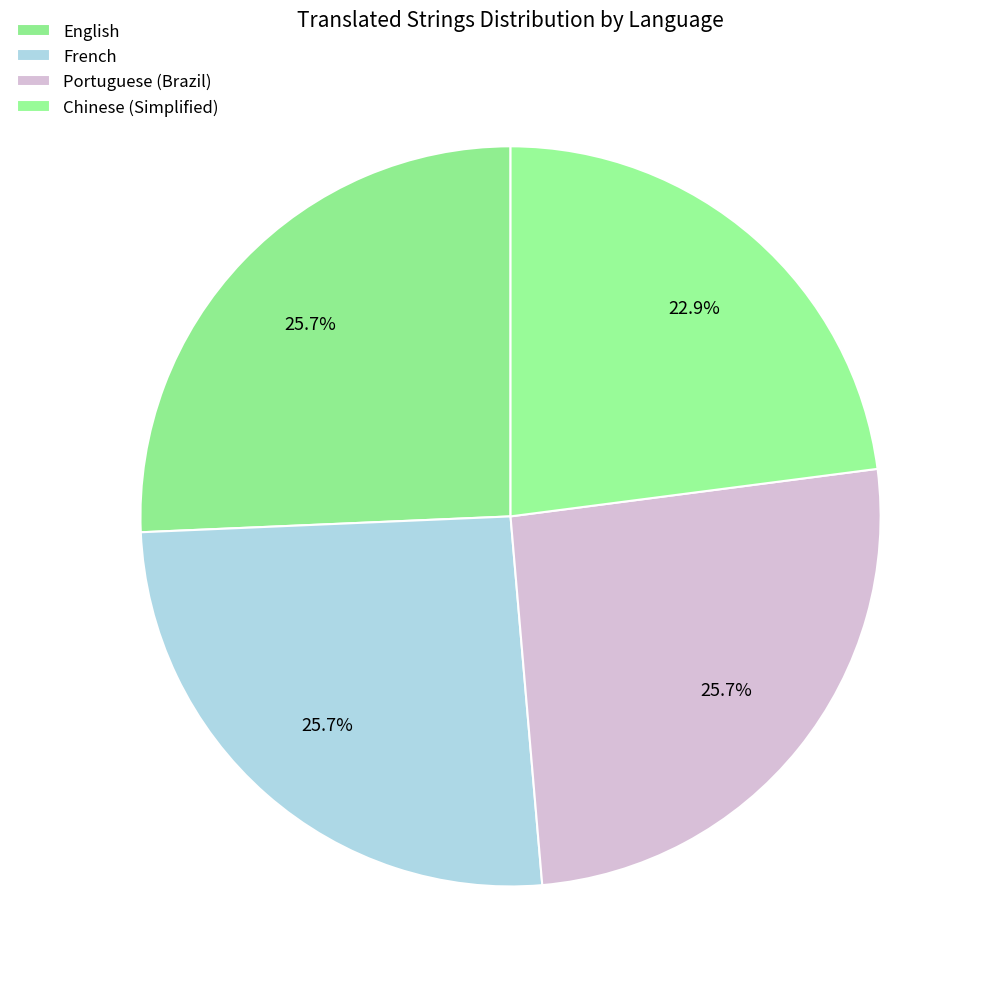

How many slices are in this pie chart?

4